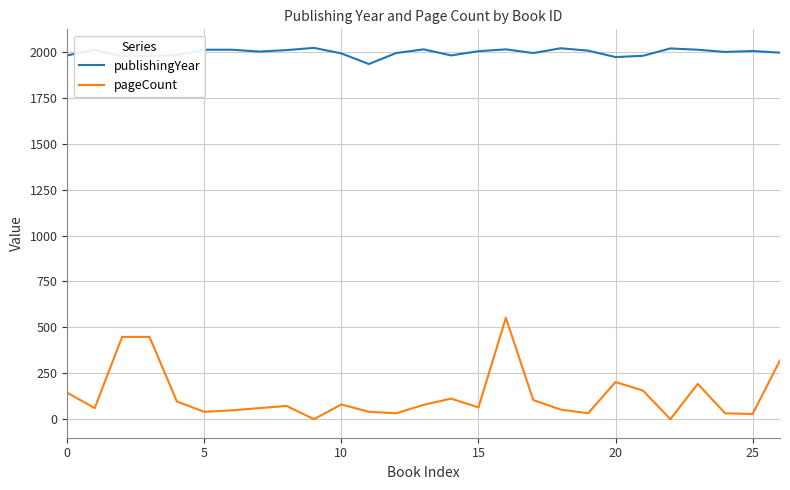

True or false: publishingYear and pageCount cross at least once.

False